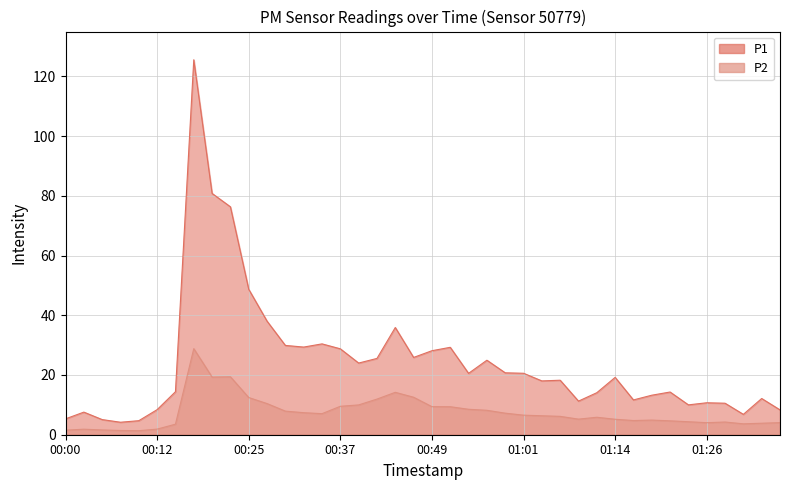

True or false: P2 and P1 intersect in this chart.

False